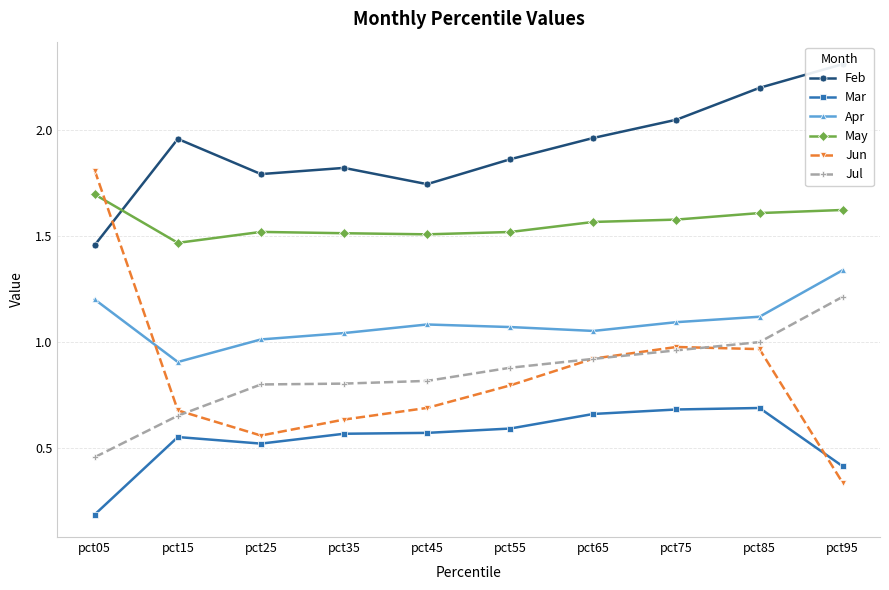

Which has a higher value, pct65 or pct15?

pct65